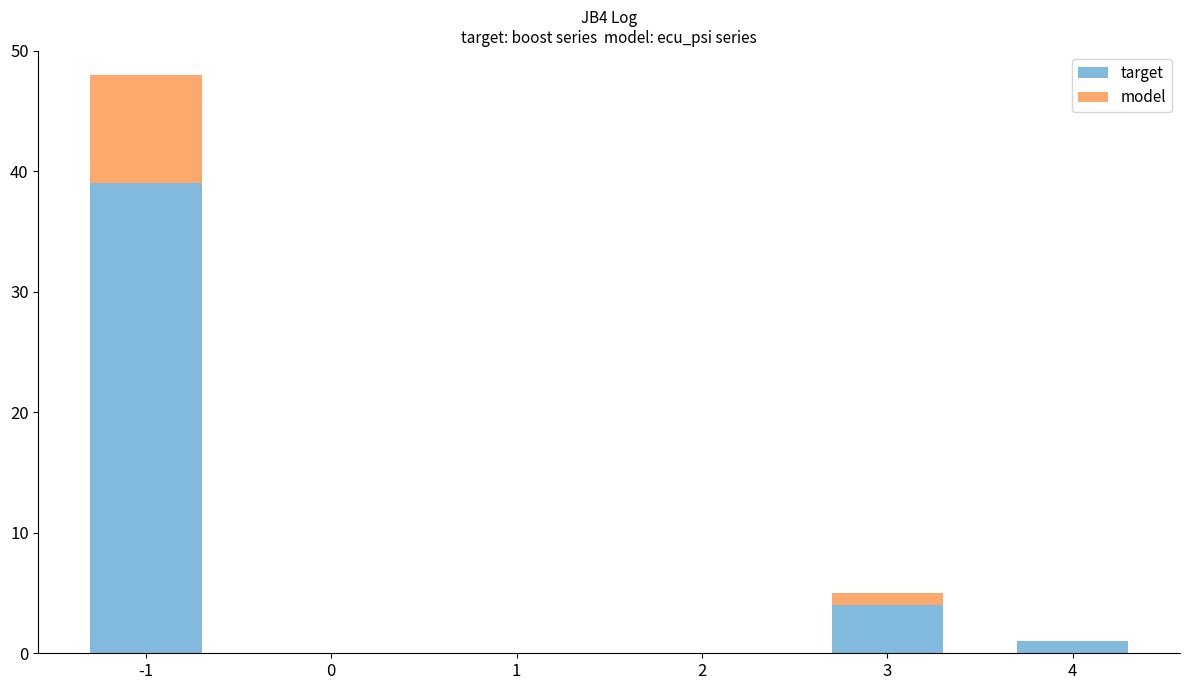

The value of target at -1 is 56. True or false?

False